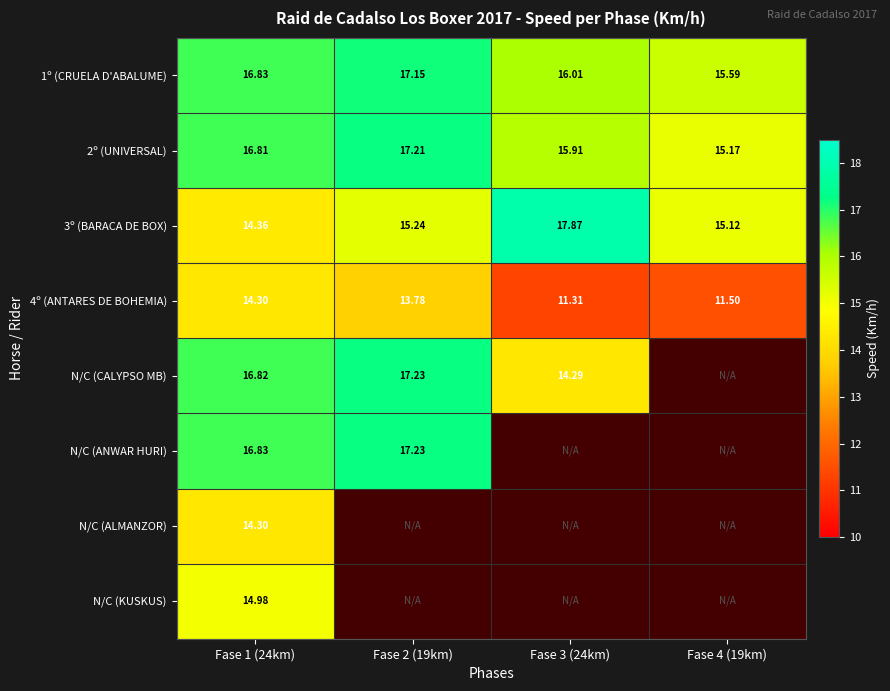

Read the 4º (ANTARES DE BOHEMIA) value at Fase 1 (24km).

14.3